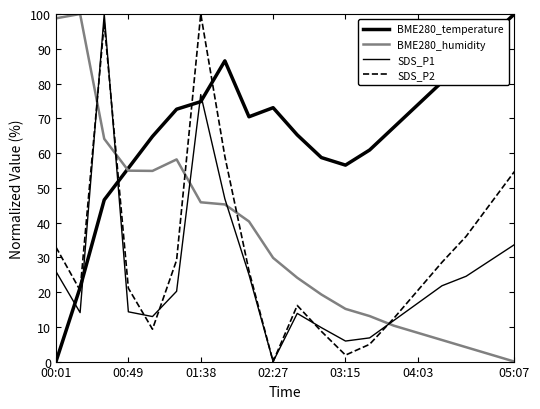

Does the chart display data point markers on the line(s)?

No